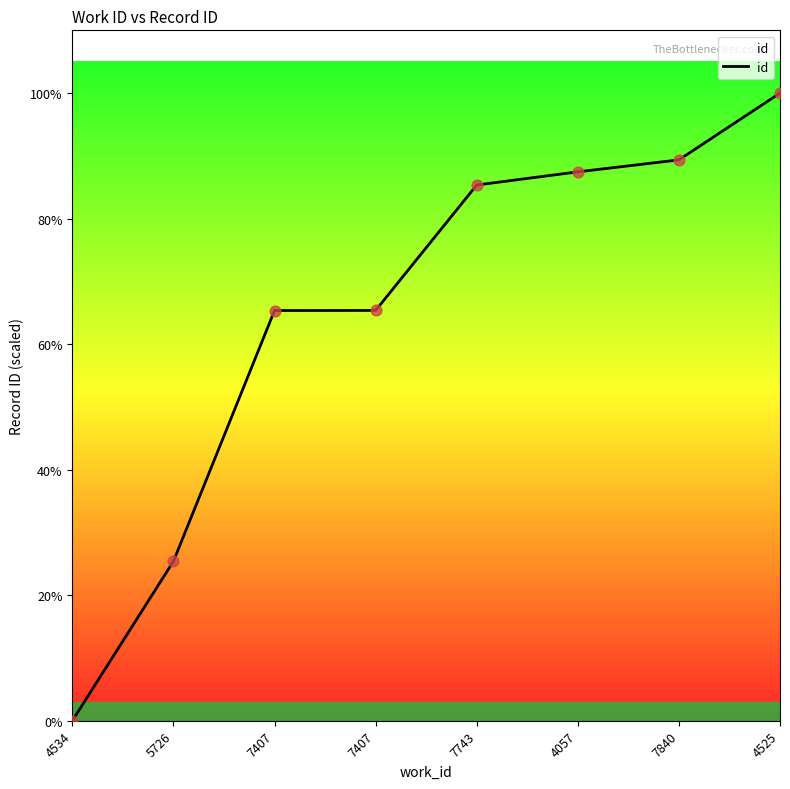

What is the change in value from 7407 to 4057?

+5533.0